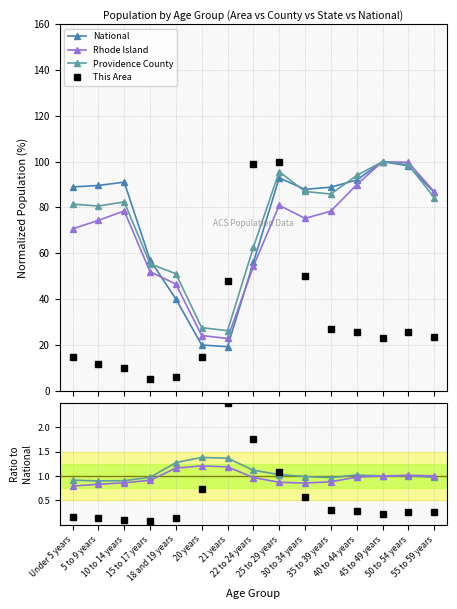

At which label does National first exceed 88?

Under 5 years